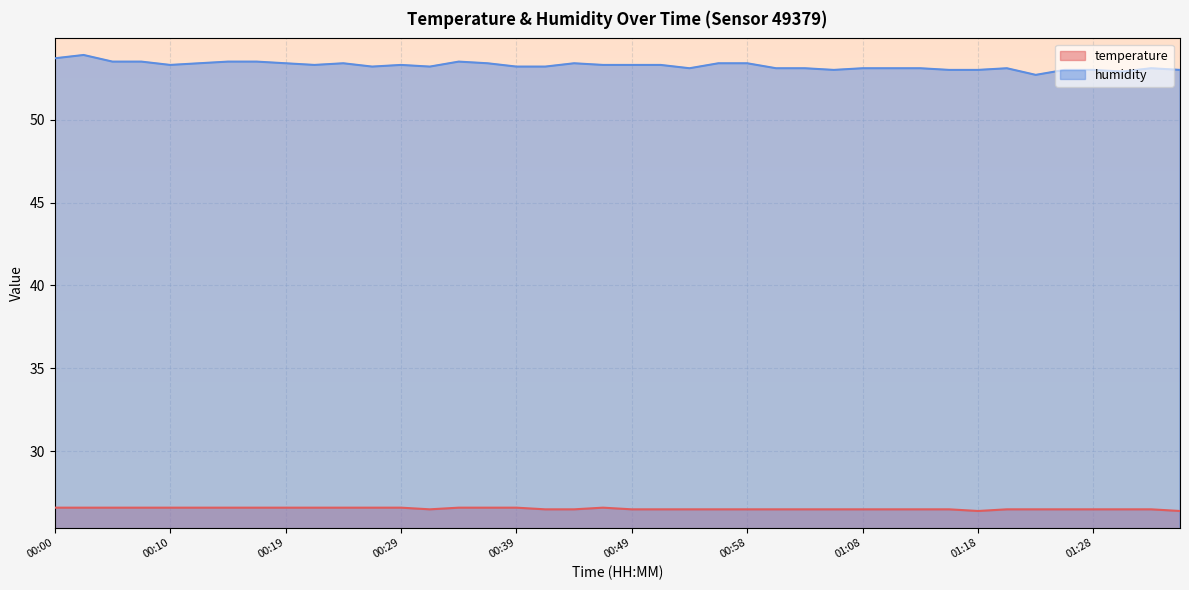

What is the label of the 11th point from the left?

00:24